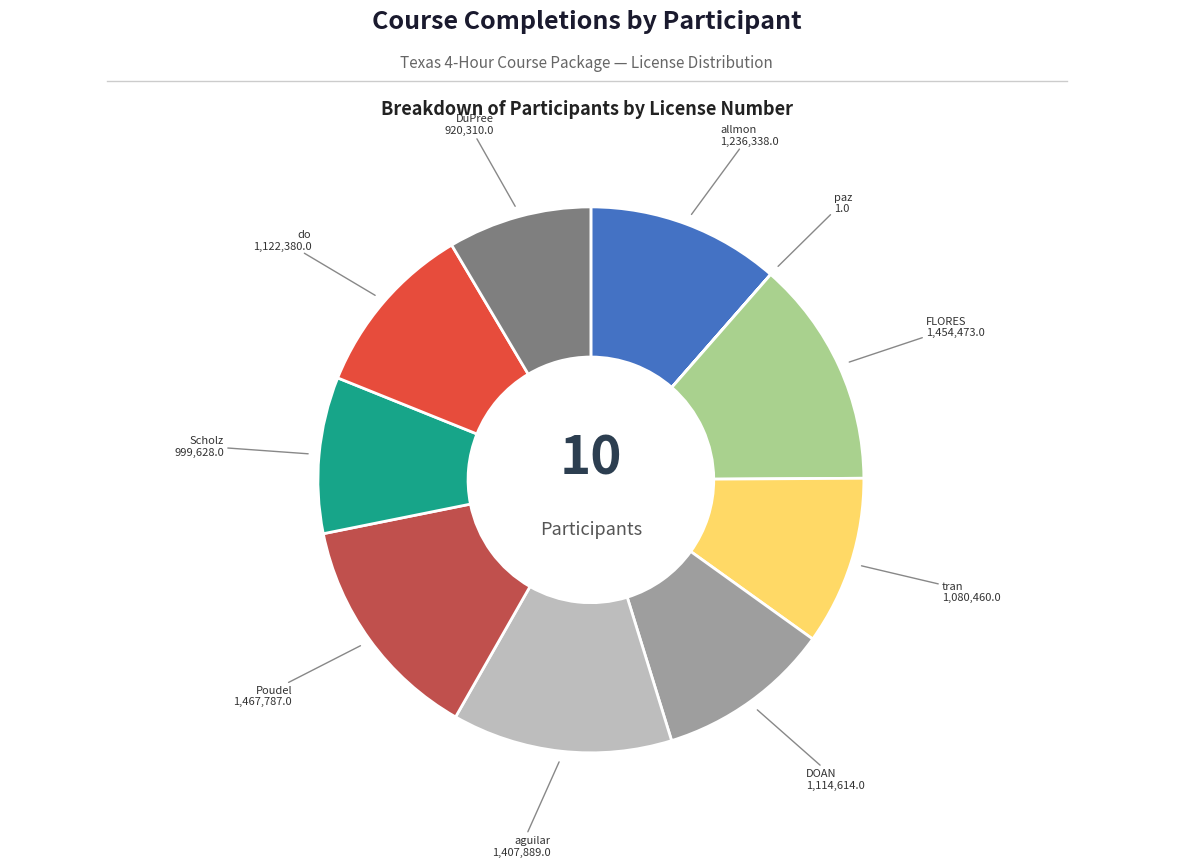

Approximately how many times larger is the value at Scholz compared to Poudel?

0.7